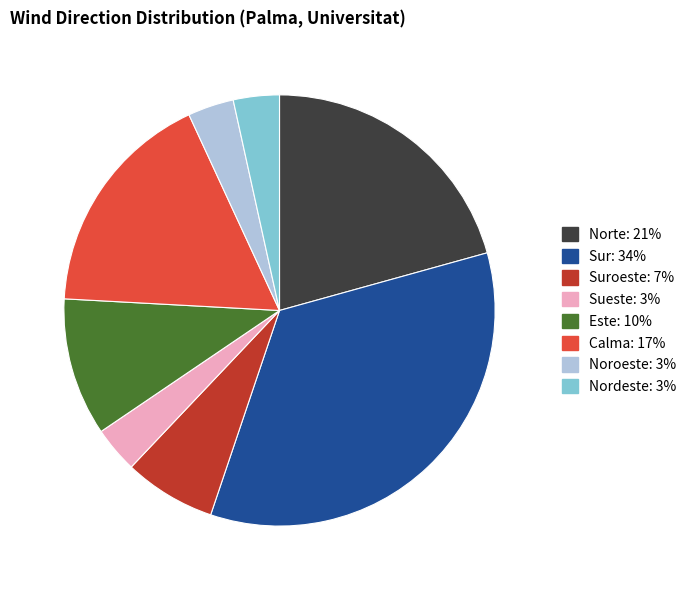

Is there a majority slice in this chart?

No